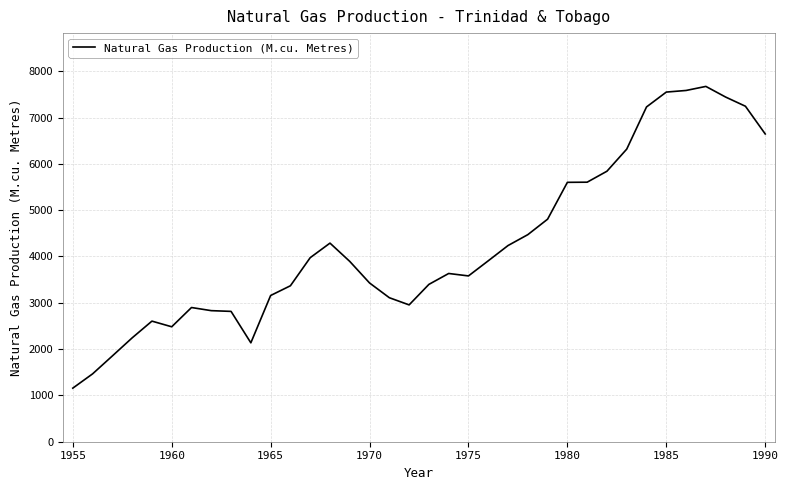

What is the difference between the maximum and minimum values?

6515.3